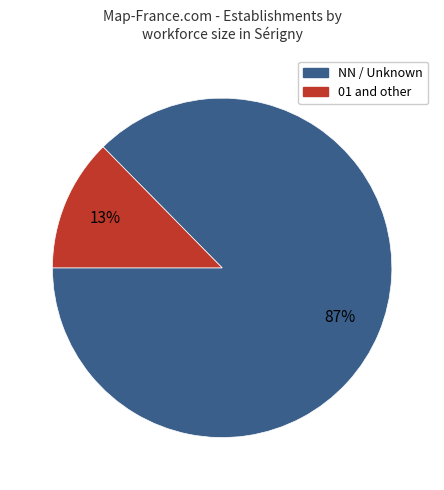

To the nearest percent, what percentage of the pie is NN / Unknown?

87%